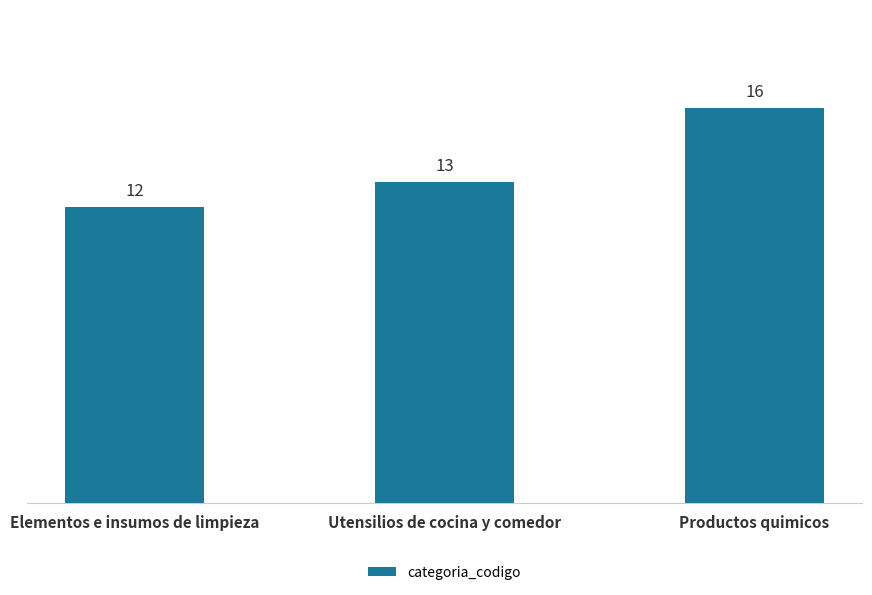

What is the value of the 3rd bar from the left?

16